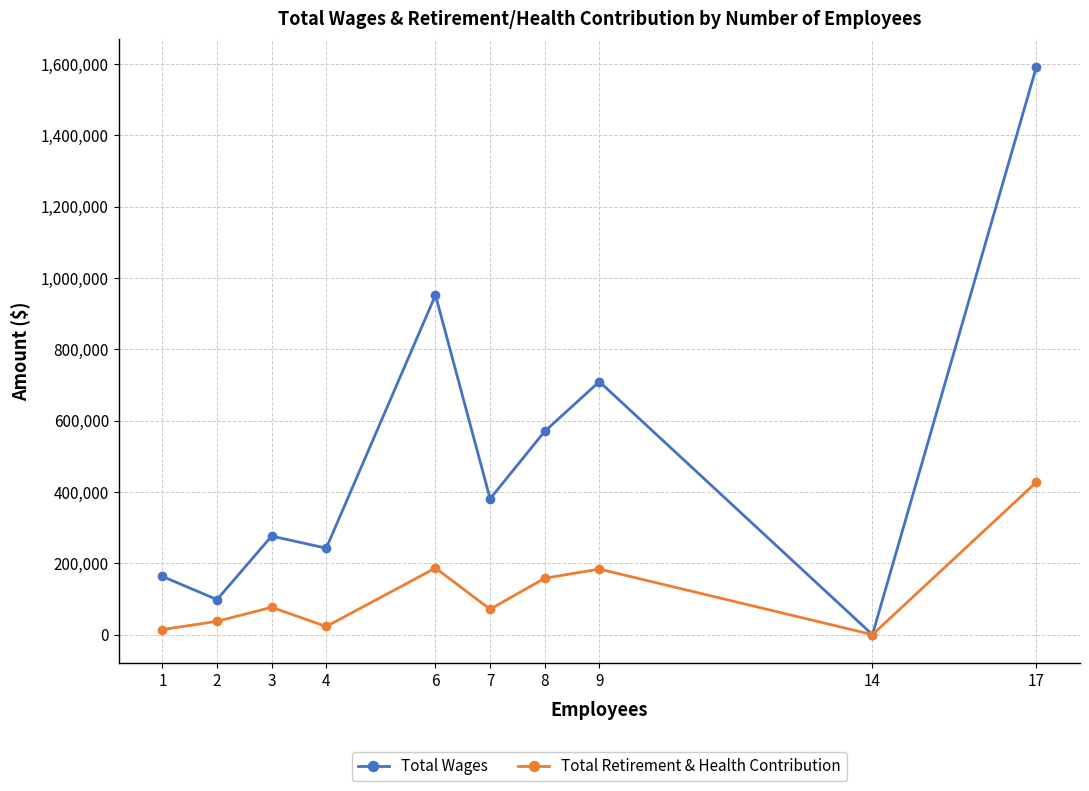

Which label corresponds to the largest value in the chart?

17